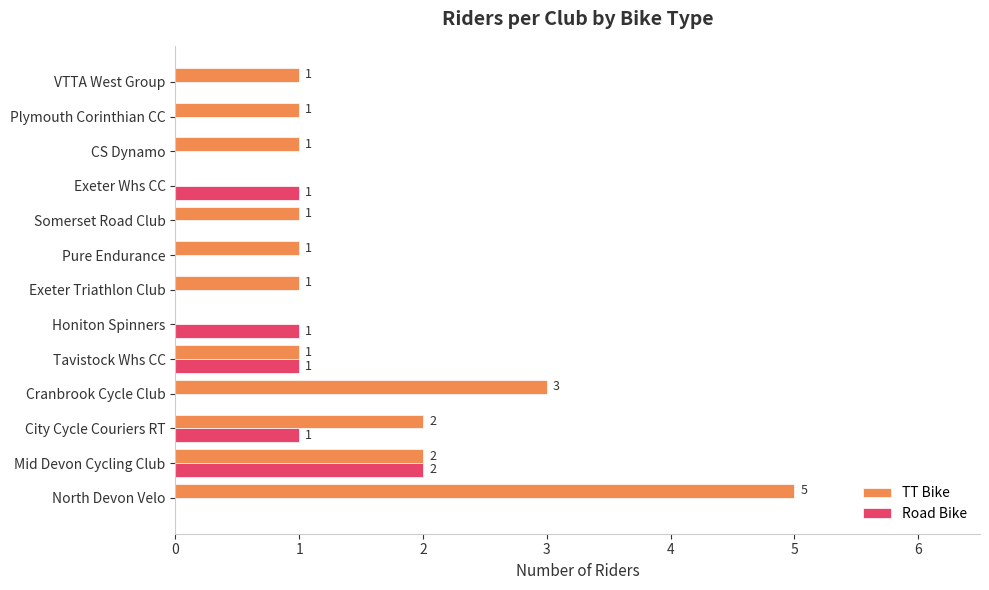

What is the total value across all series at Cranbrook Cycle Club?

3